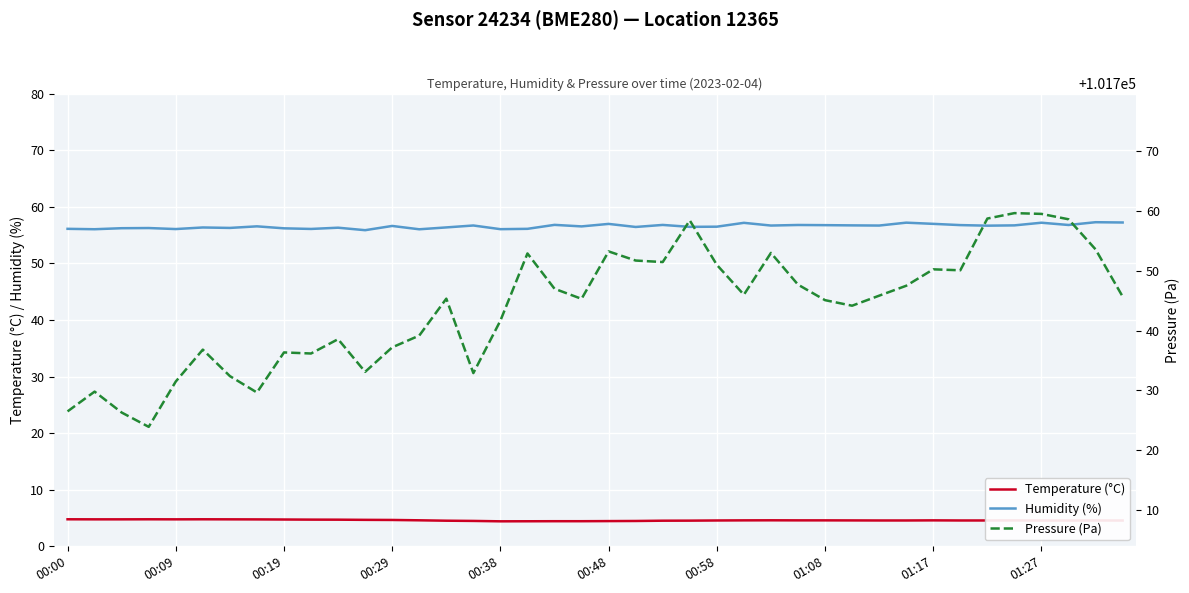

What is the difference between the second highest and second lowest values in the Temperature (°C) series?

0.4